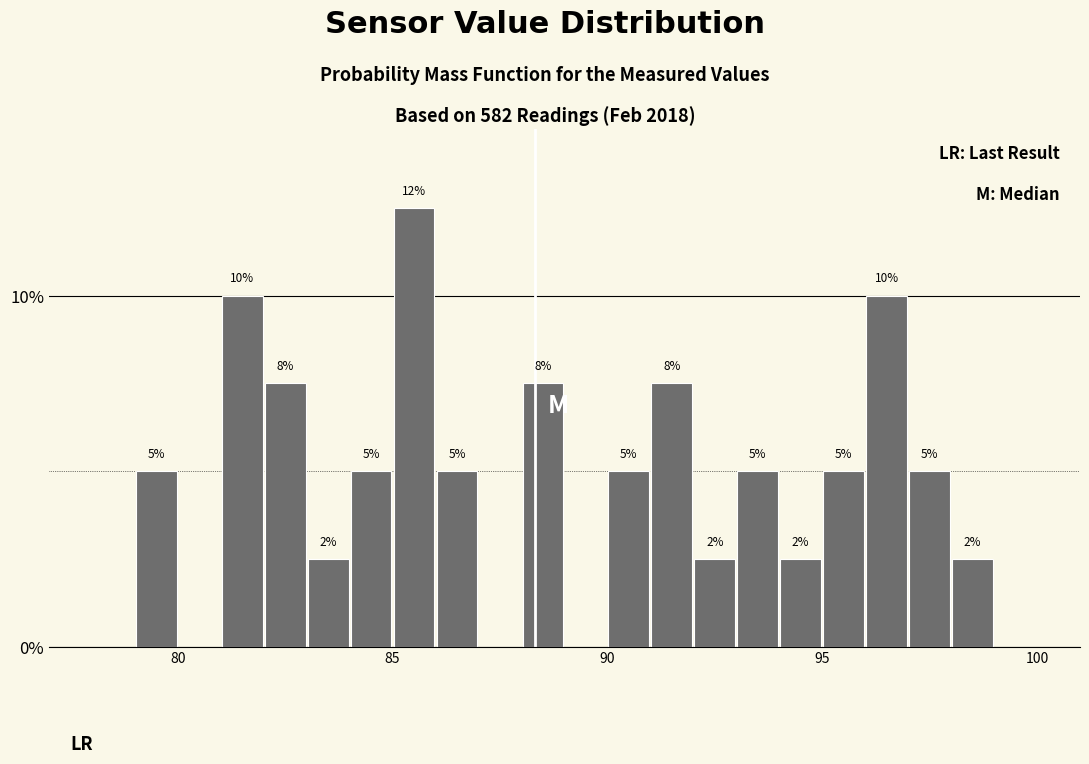

Read against the x-axis, roughly where is the centre of the tallest bar?

85.5